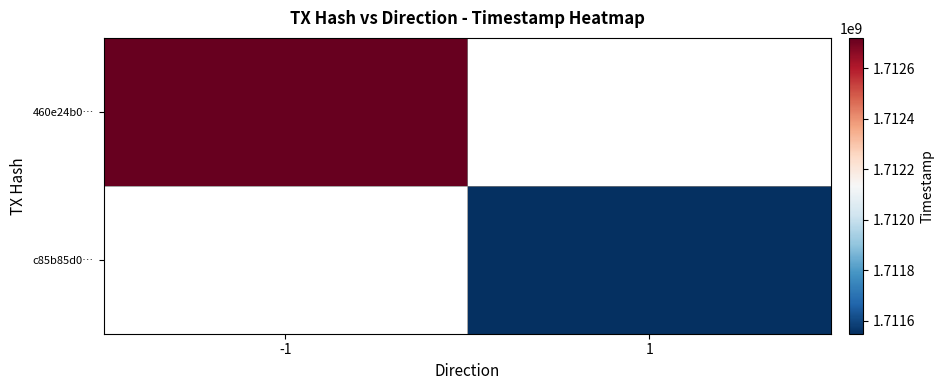

Count the number of categories in the chart.

2